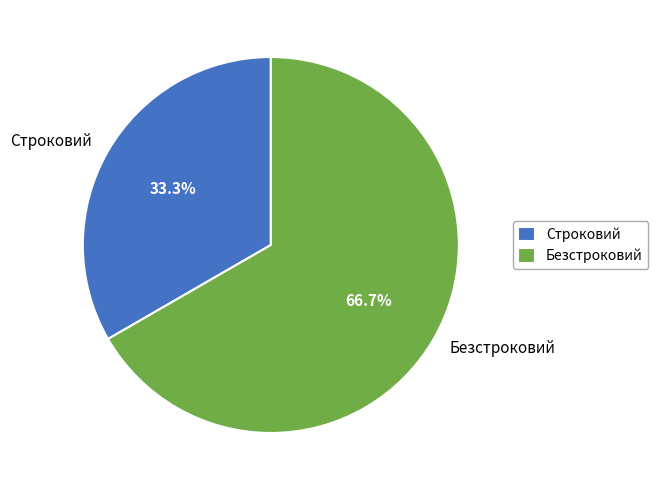

To the nearest percent, what portion does Безстроковий represent?

67%